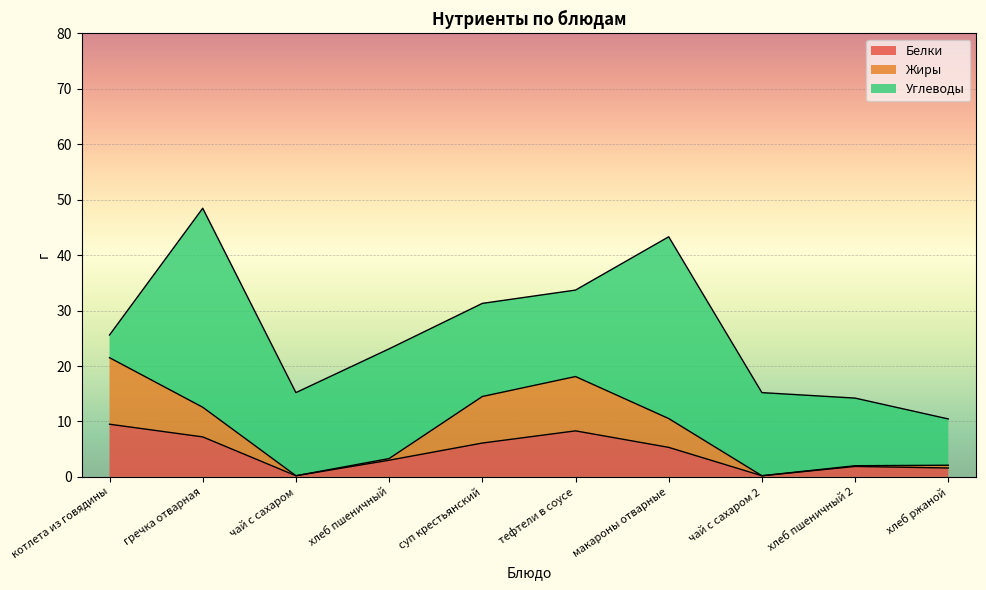

What is the maximum value for Белки?

9.5